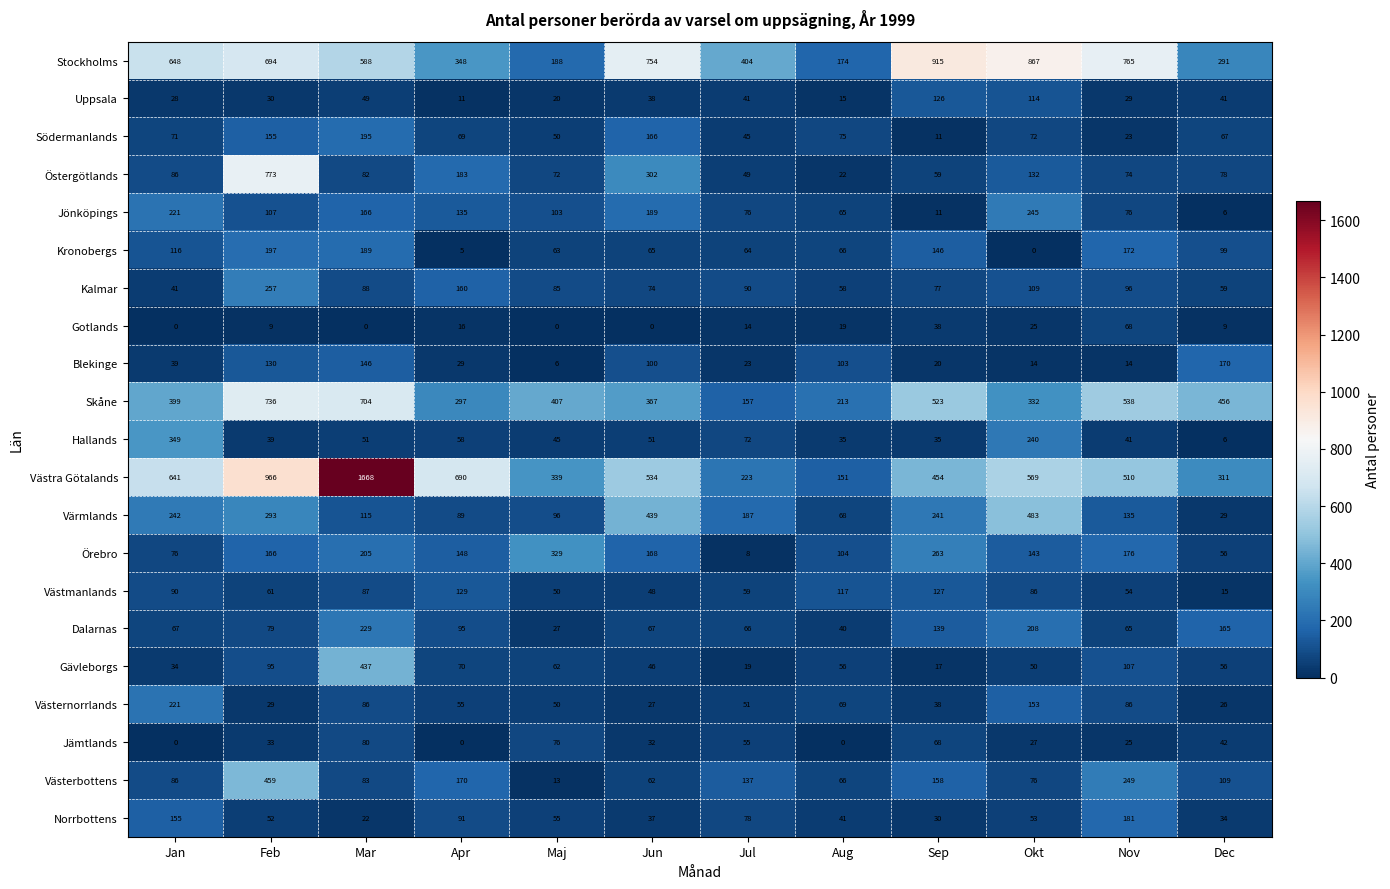

Which series has the largest range (max minus min)?

Västra Götalands